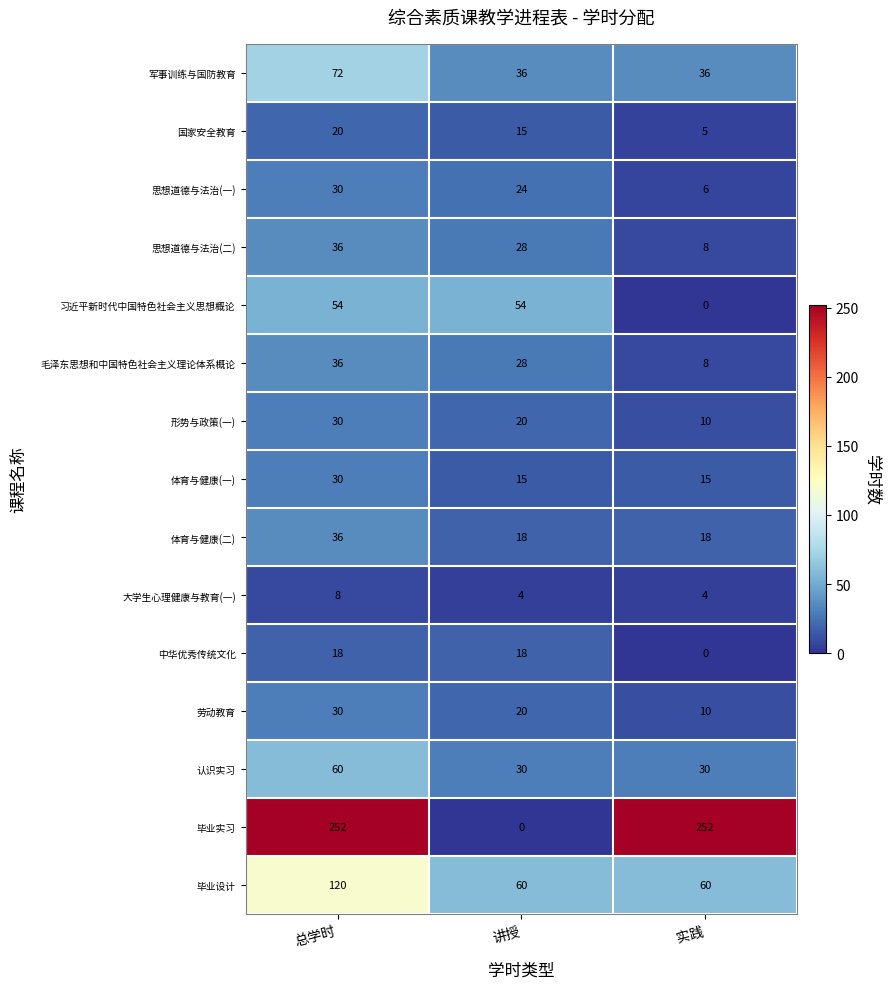

What is the approximate value of 毛泽东思想和中国特色社会主义理论体系概论 at 实践?

8